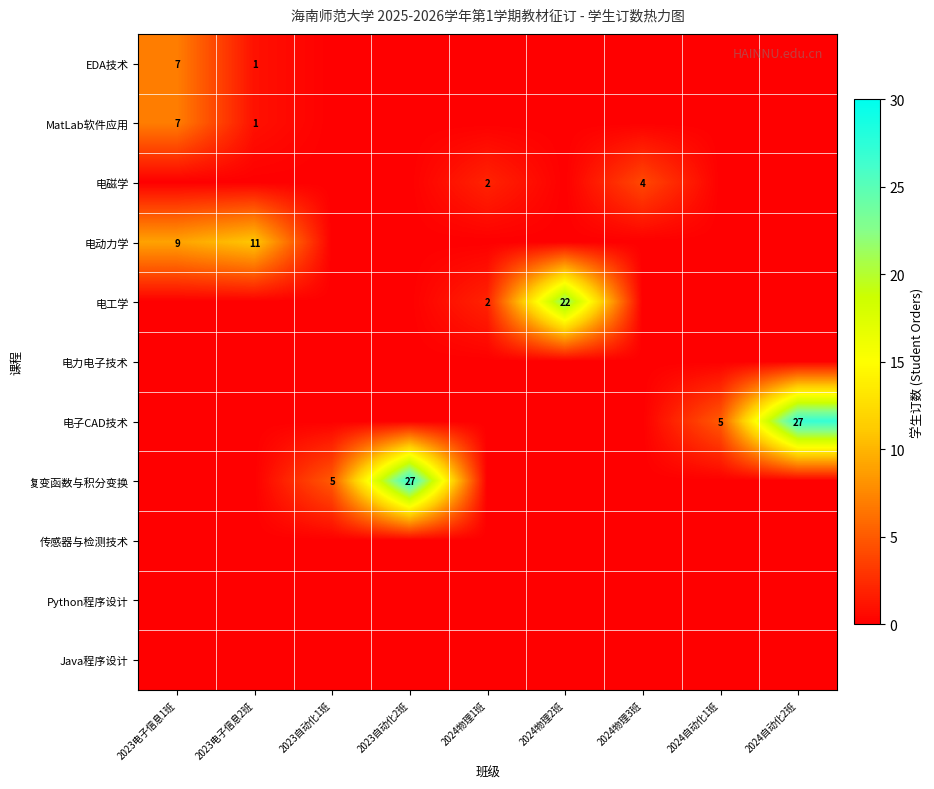

What is the difference between the highest and lowest values at 2023自动化2班?

27